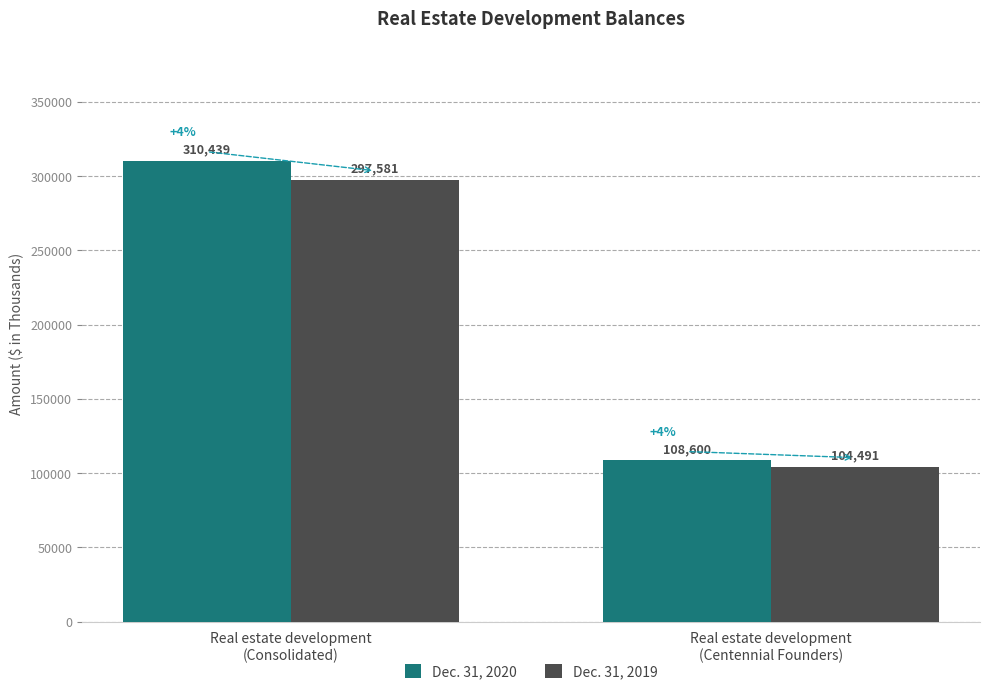

Which series has the widest spread of values?

Dec. 31, 2020